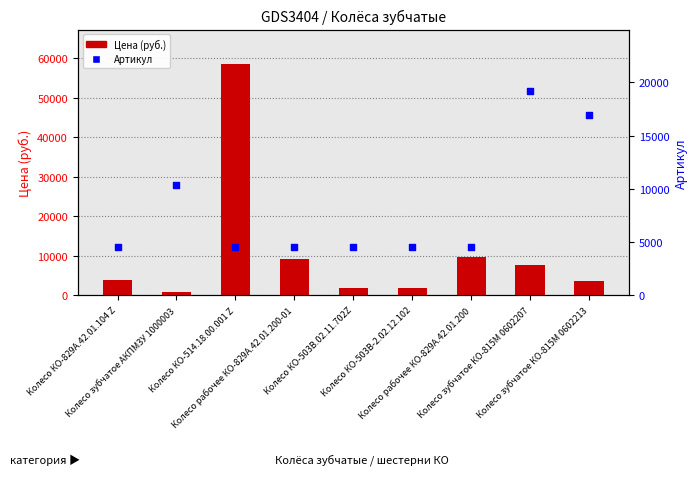

At which category is the sum across all series the highest?

Колесо КО-514.18.00.001 Z